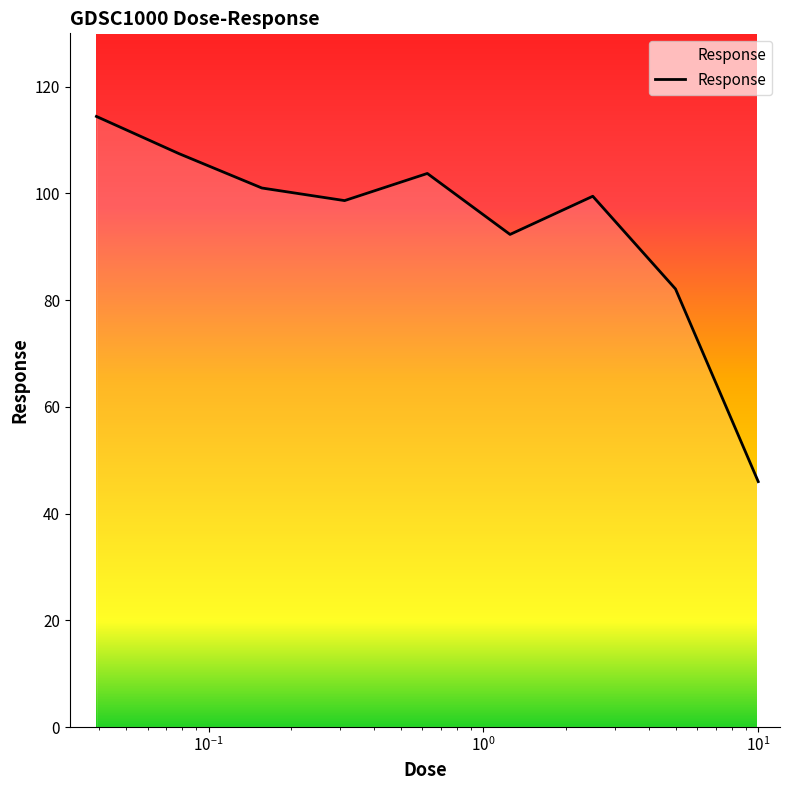

What is the difference between the maximum and minimum values?

68.4